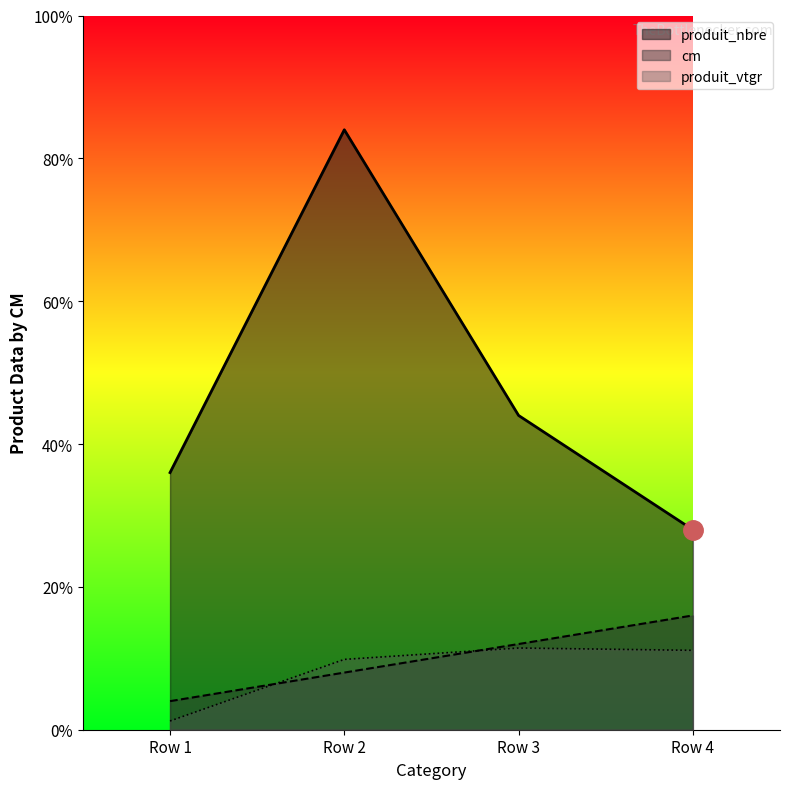

Which series has the widest spread of values?

produit_nbre